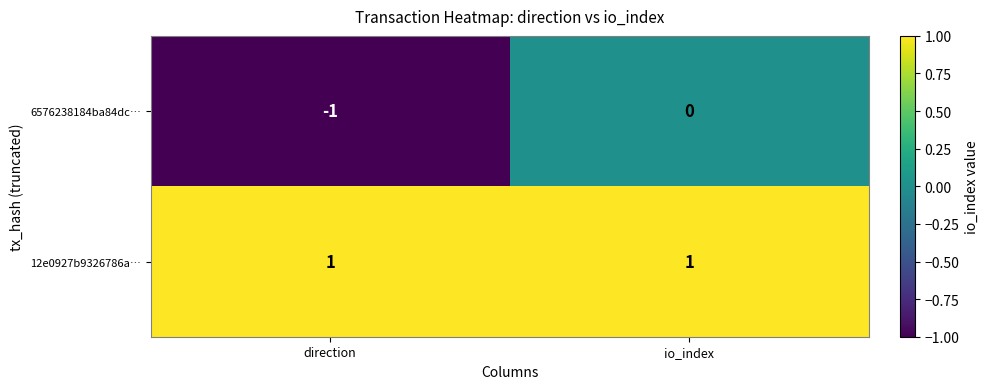

Reading left to right, transcribe all the data shown in this chart.

6576238184ba84dc…: direction=-1	io_index=0
12e0927b9326786a…: direction=1	io_index=1